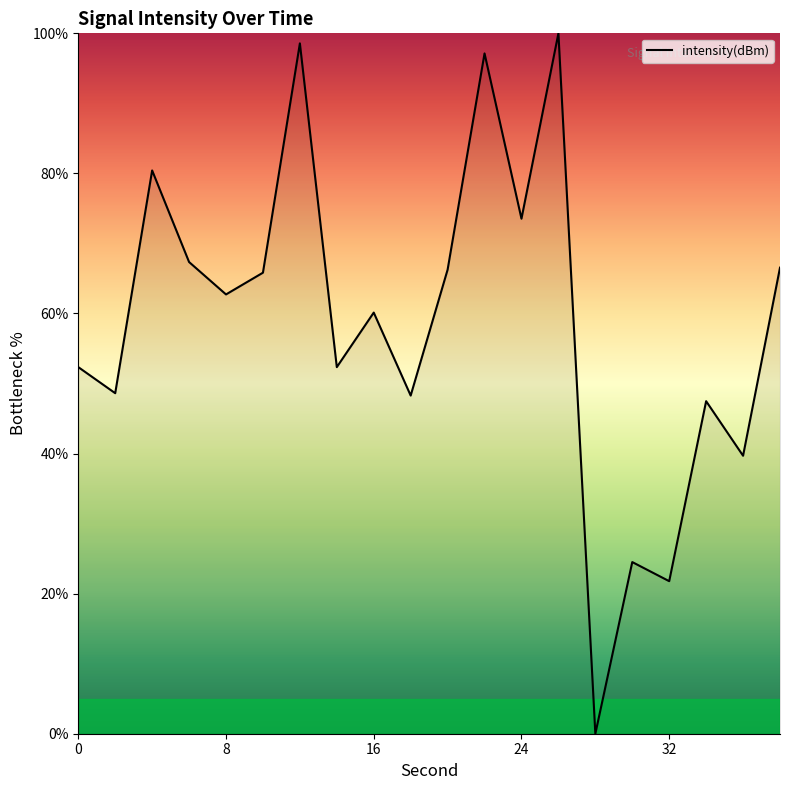

Does the chart have visible grid lines?

No